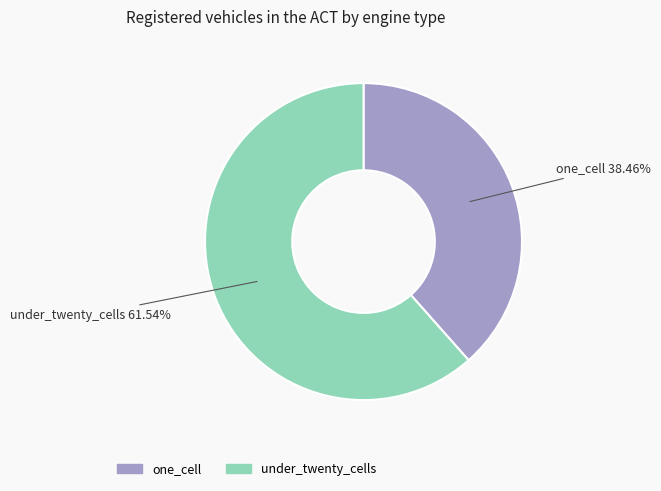

Is there any slice that represents more than half of the pie?

Yes